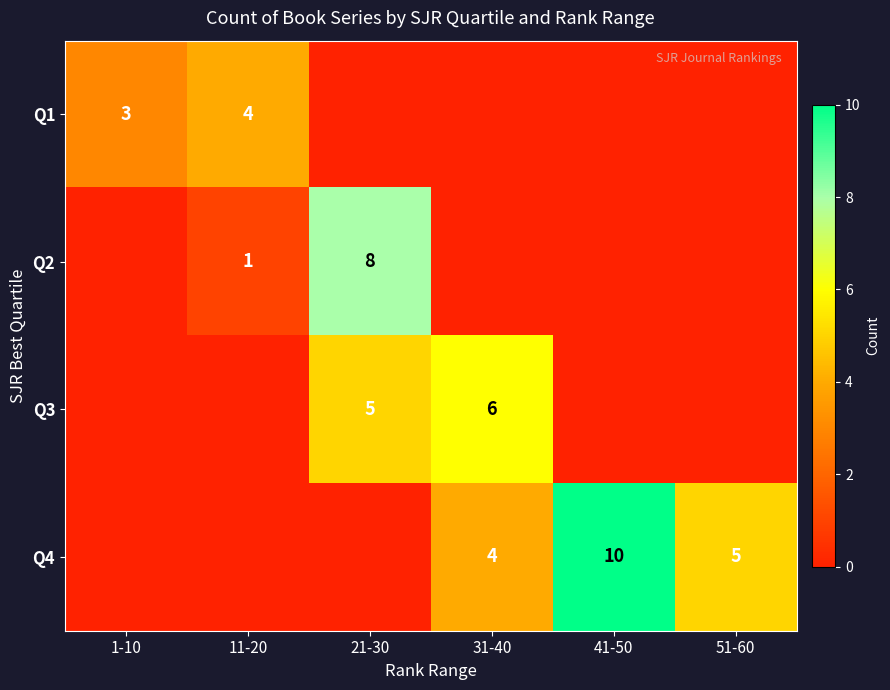

The Q2 series shows 8 at 21-30. True or false?

True